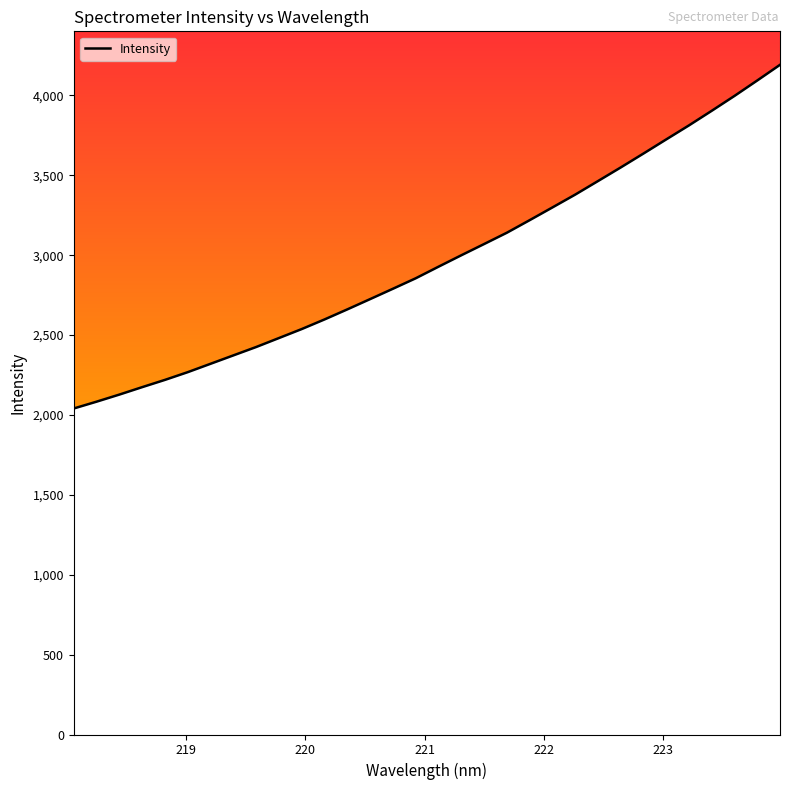

How many distinct data groups are displayed?

1